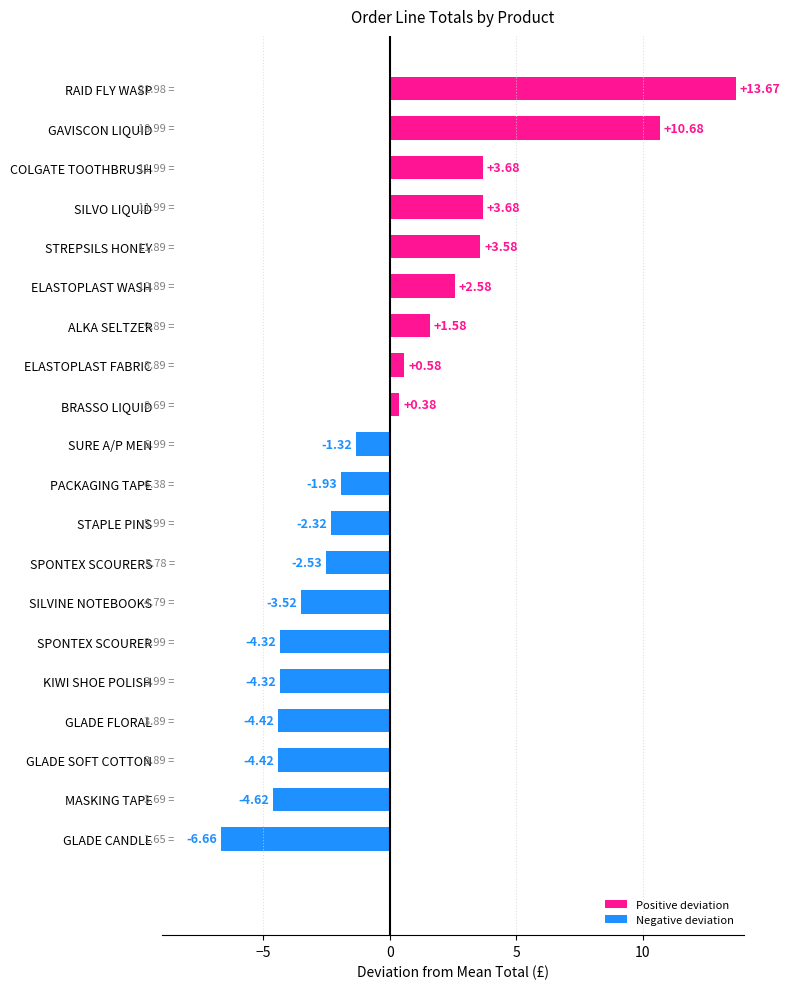

What is the change in value from SURE A/P MEN to RAID FLY WASP?

+15.0